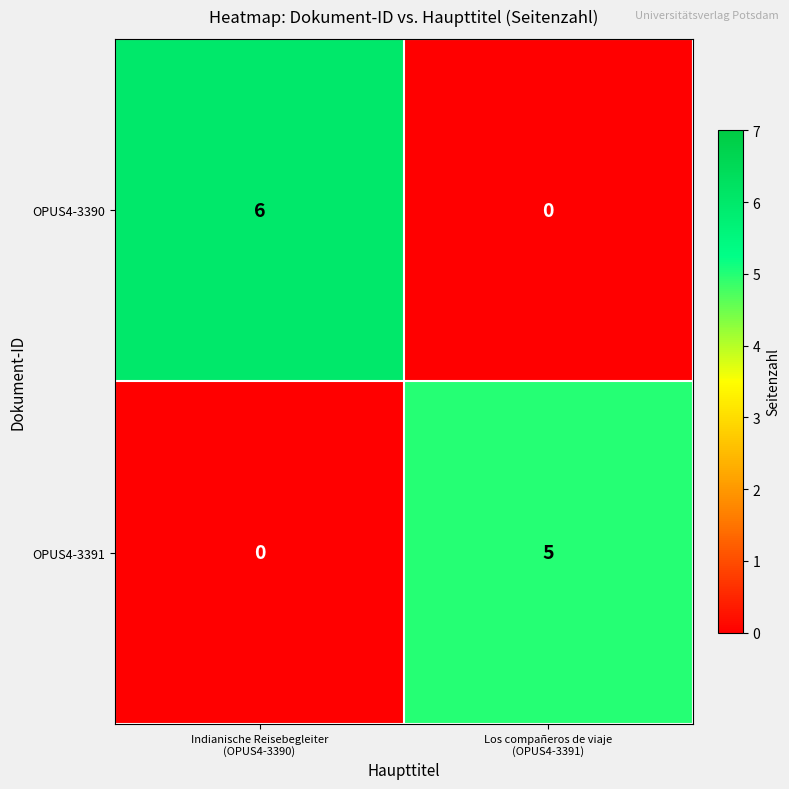

What is the difference between the maximum and minimum values in the OPUS4-3390 series?

6